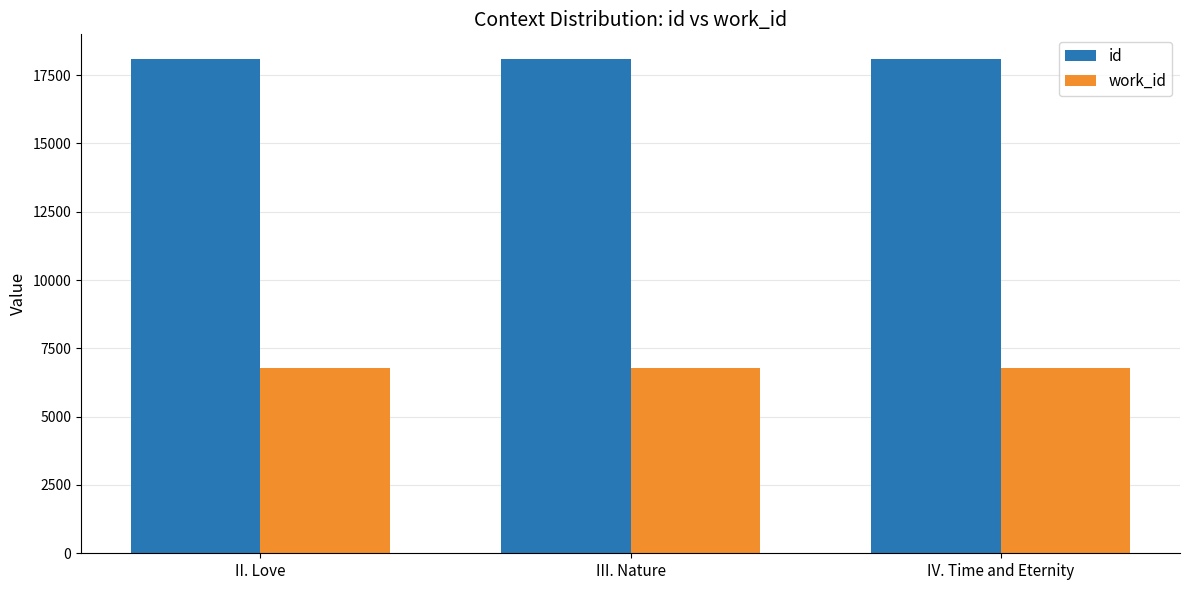

Is the value of id at II. Love greater than the value of work_id at III. Nature?

Yes